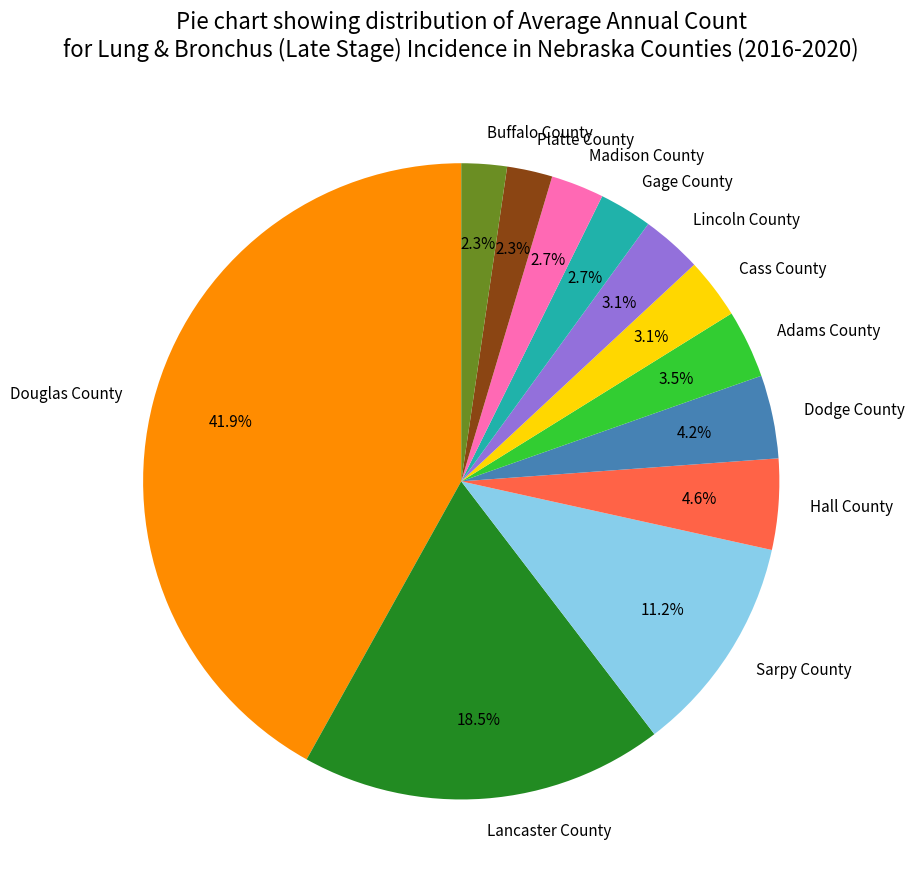

Is the sum of Douglas County and Adams County greater than half?

No